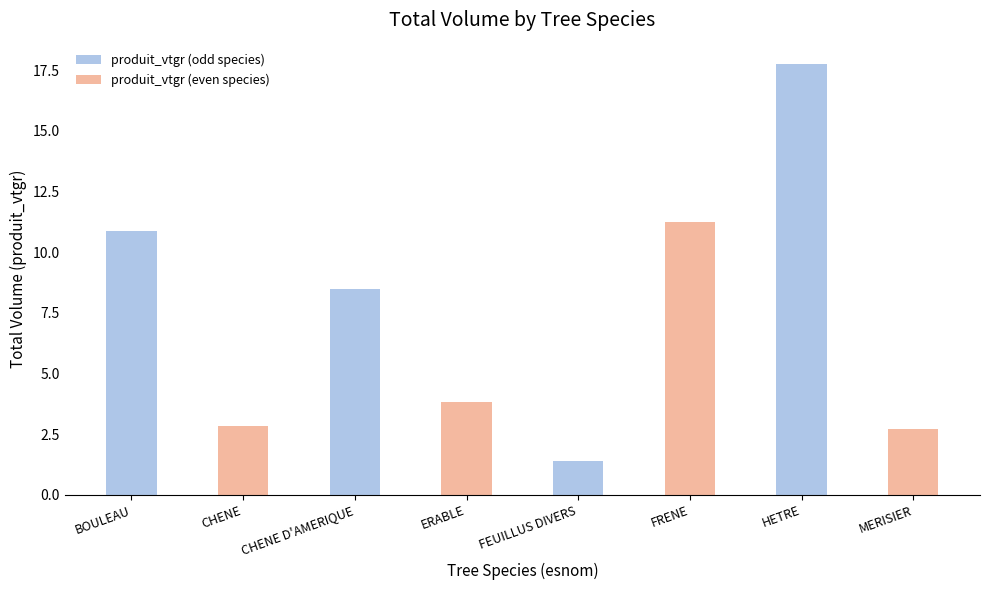

What position from the right is BOULEAU?

8